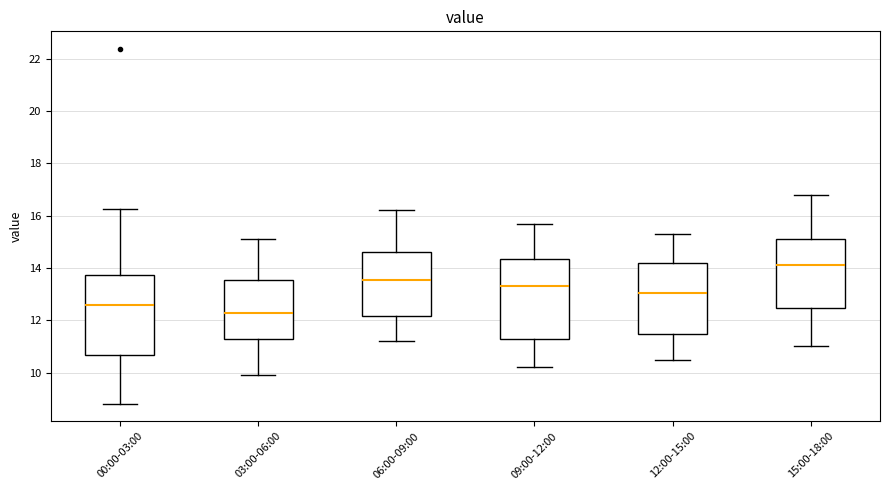

Where does the median line of the box for 06:00-09:00 sit on the y-axis? The values are not printed on the chart, so give them approximately, as read against the axis.

13.6